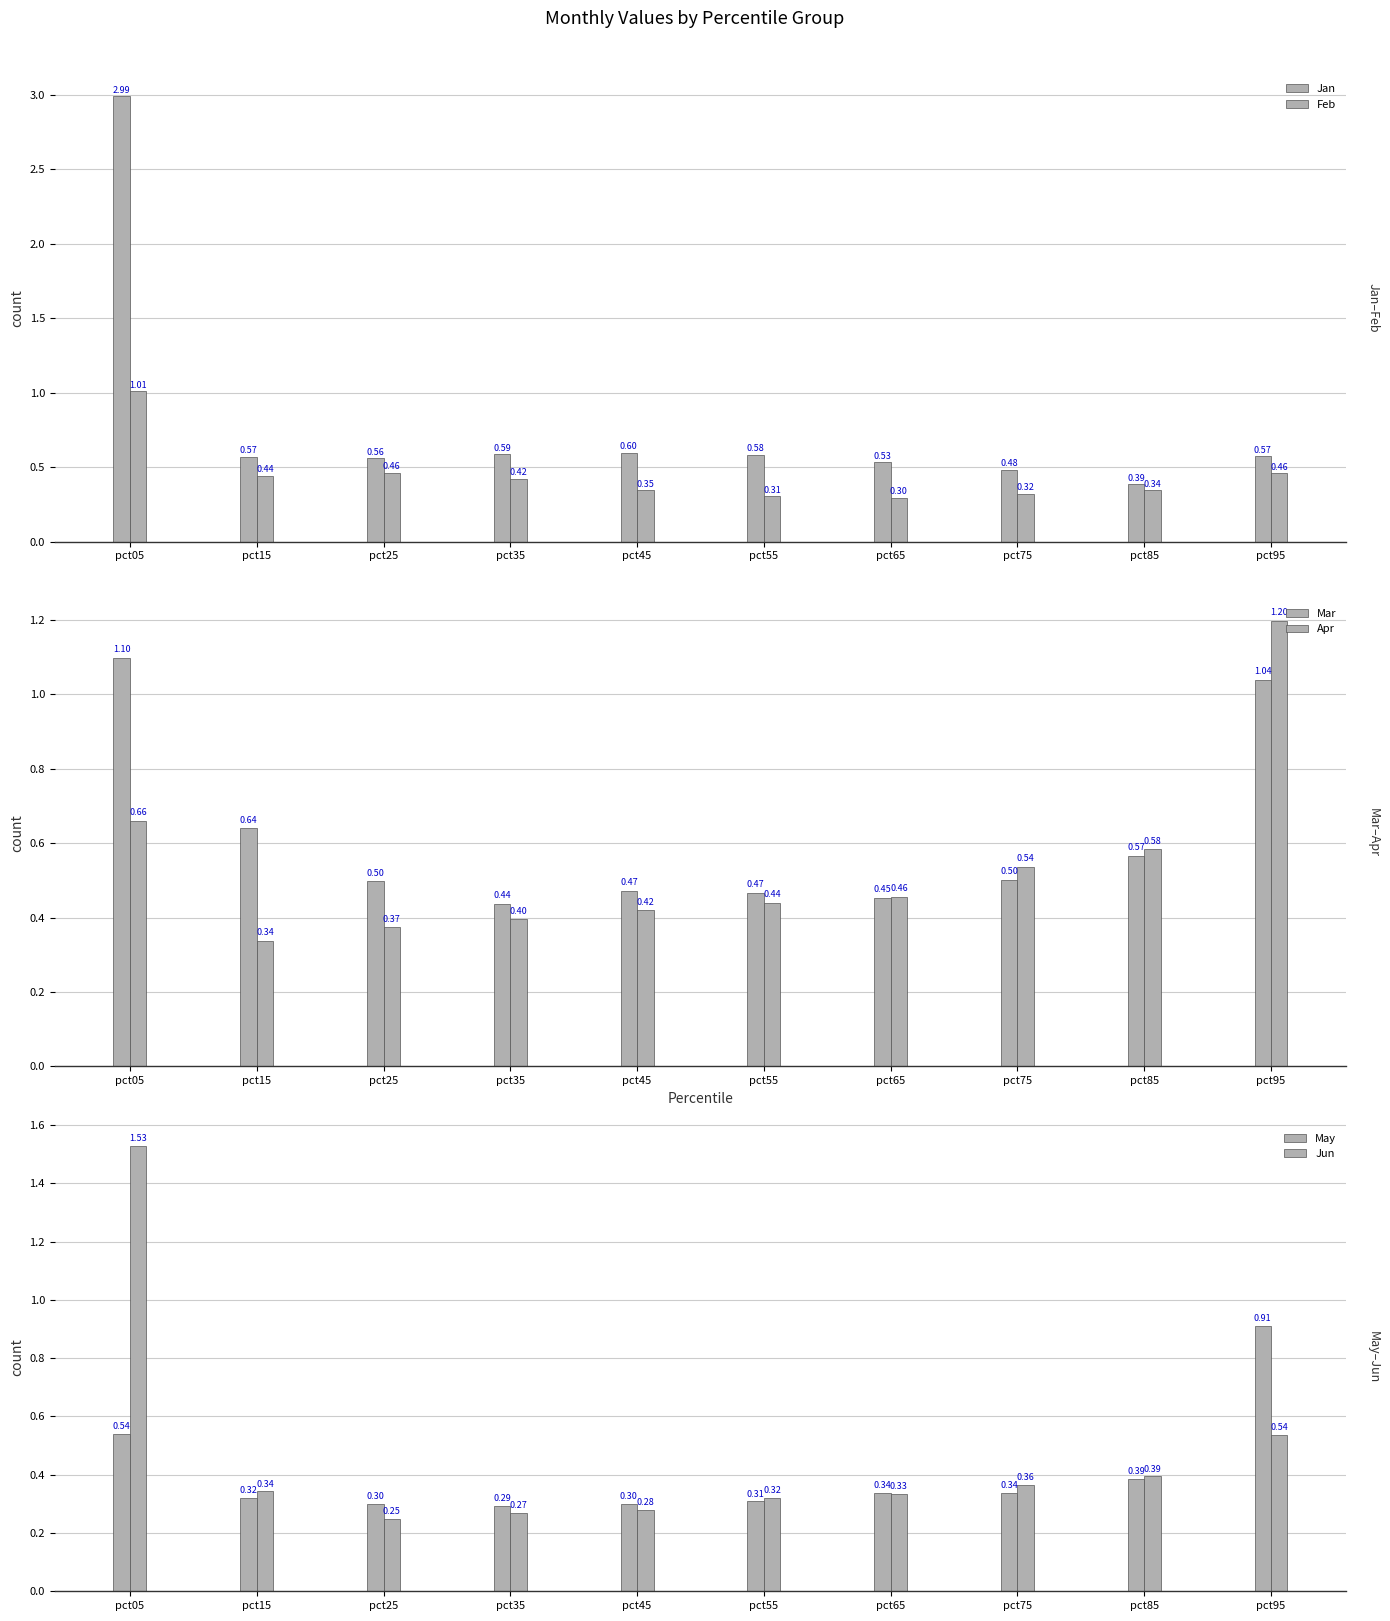

What is the average value of the Mar series?

0.6